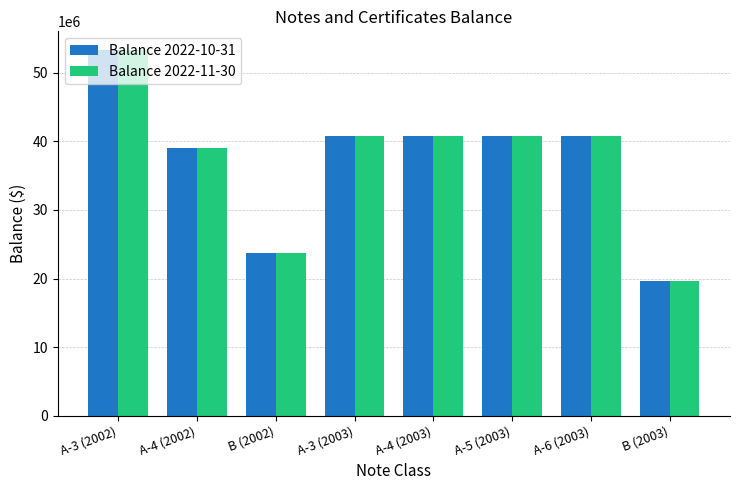

What is the smallest value displayed?

19700000